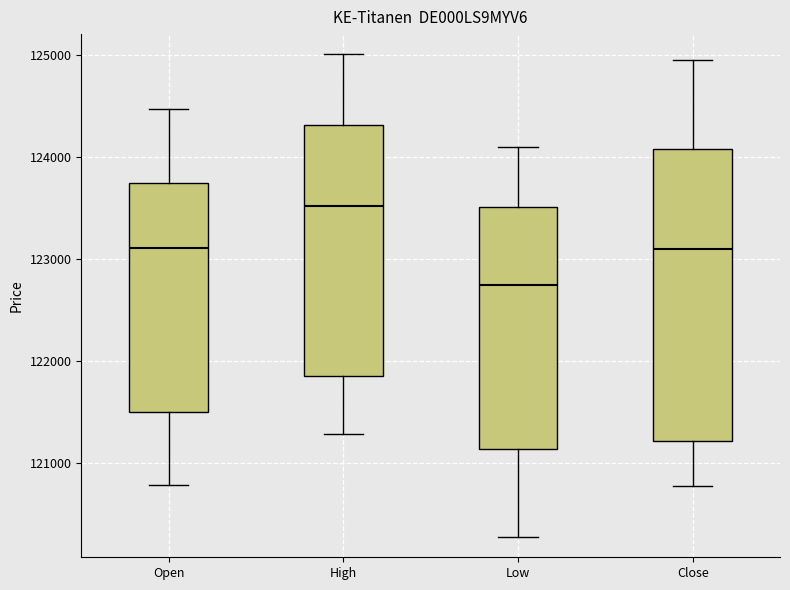

Where does the lower whisker of the box for High end on the y-axis? The values are not printed on the chart, so give them approximately, as read against the axis.

121300